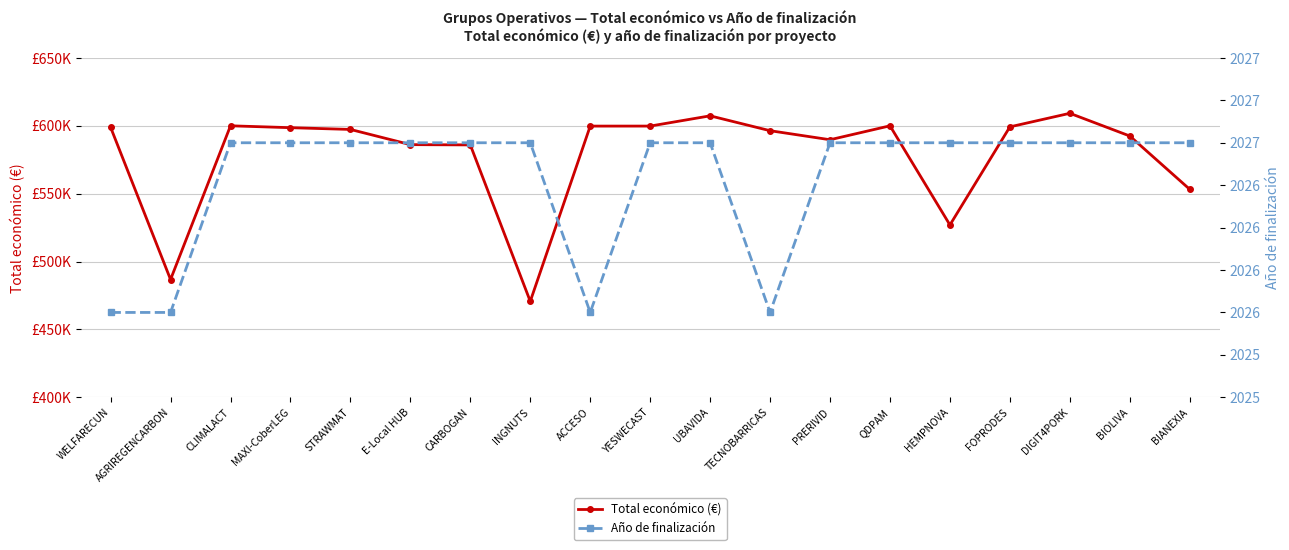

List the labels in order of Año de finalización value, largest first.

CLIMALACT, MAXI-CoberLEG, STRAWMAT, E-Local HUB, CARBOGAN, INGNUTS, YESWECAST, UBAVIDA, PRERIVID, QDPAM, HEMPNOVA, FOPRODES, DIGIT4PORK, BIOLIVA, BIANEXIA, WELFARECUN, AGRIREGENCARBON, ACCESO, TECNOBARRICAS